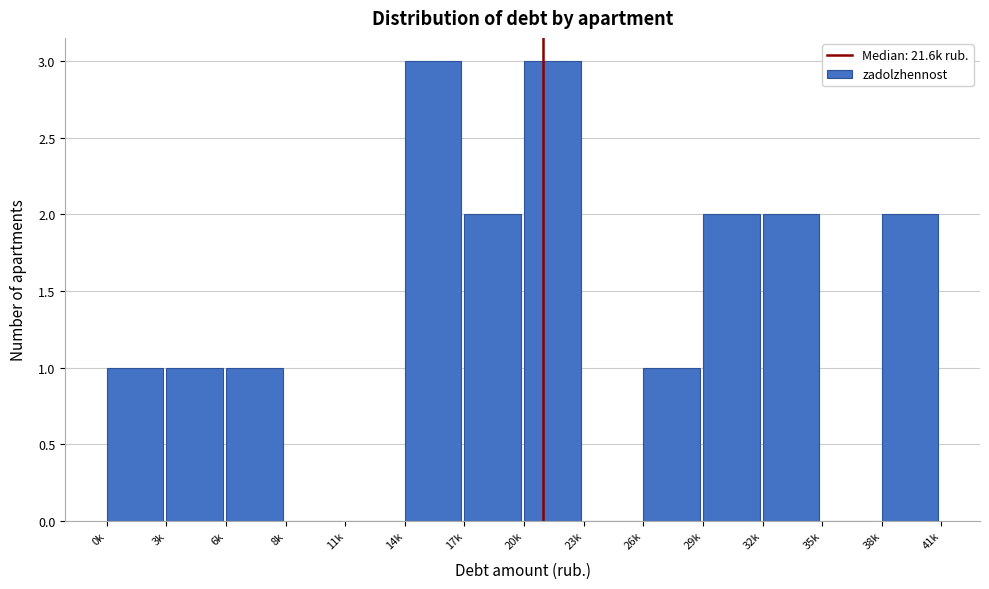

Reading right to left, what are all the values shown in this chart?

38k=2	35k=0	32k=2	29k=2	26k=1	23k=0	20k=3	17k=2	14k=3	11k=0	8k=0	6k=1	3k=1	0k=1